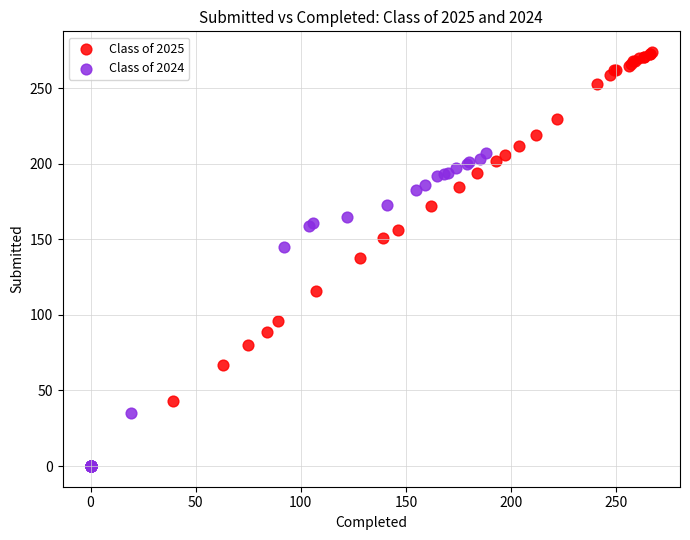

Which series contains the lowest Y value?

Class of 2024